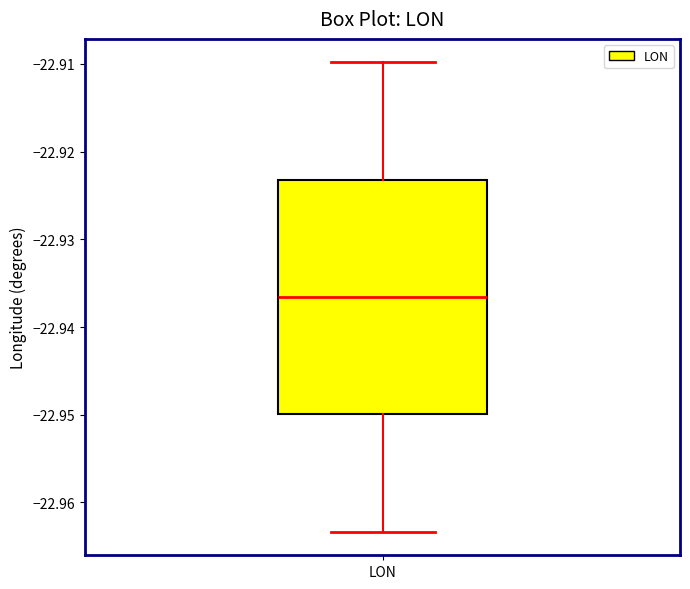

Read this box plot against the y-axis: the position of the median line, the range covered by the box, and the ends of both whiskers. The values are not printed on the chart, so give them approximately, as read against the axis.

median -22.937, box -22.950 to -22.923, whiskers -22.963 to -22.910